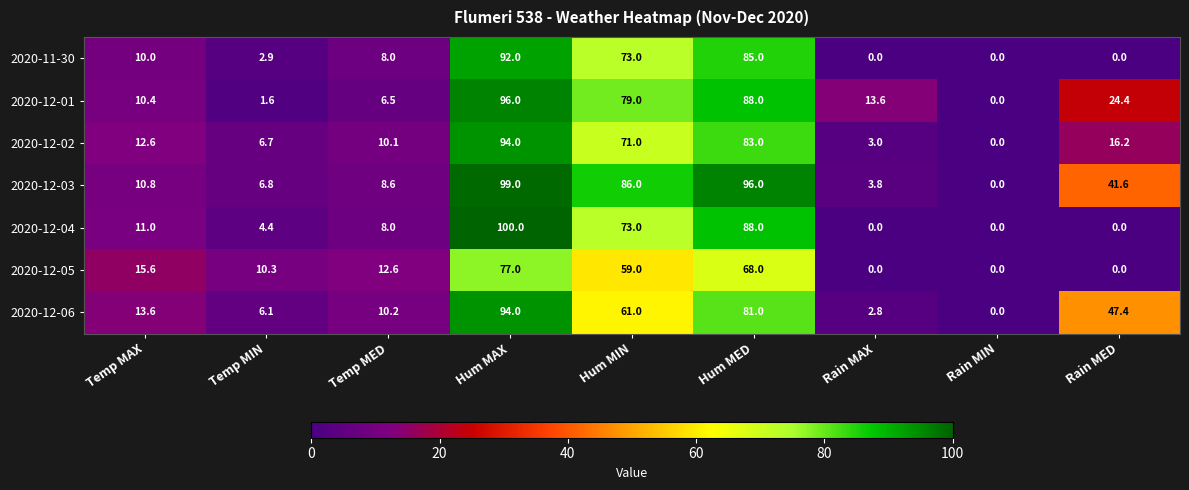

What is the difference between the highest and lowest values at Temp MIN?

8.7